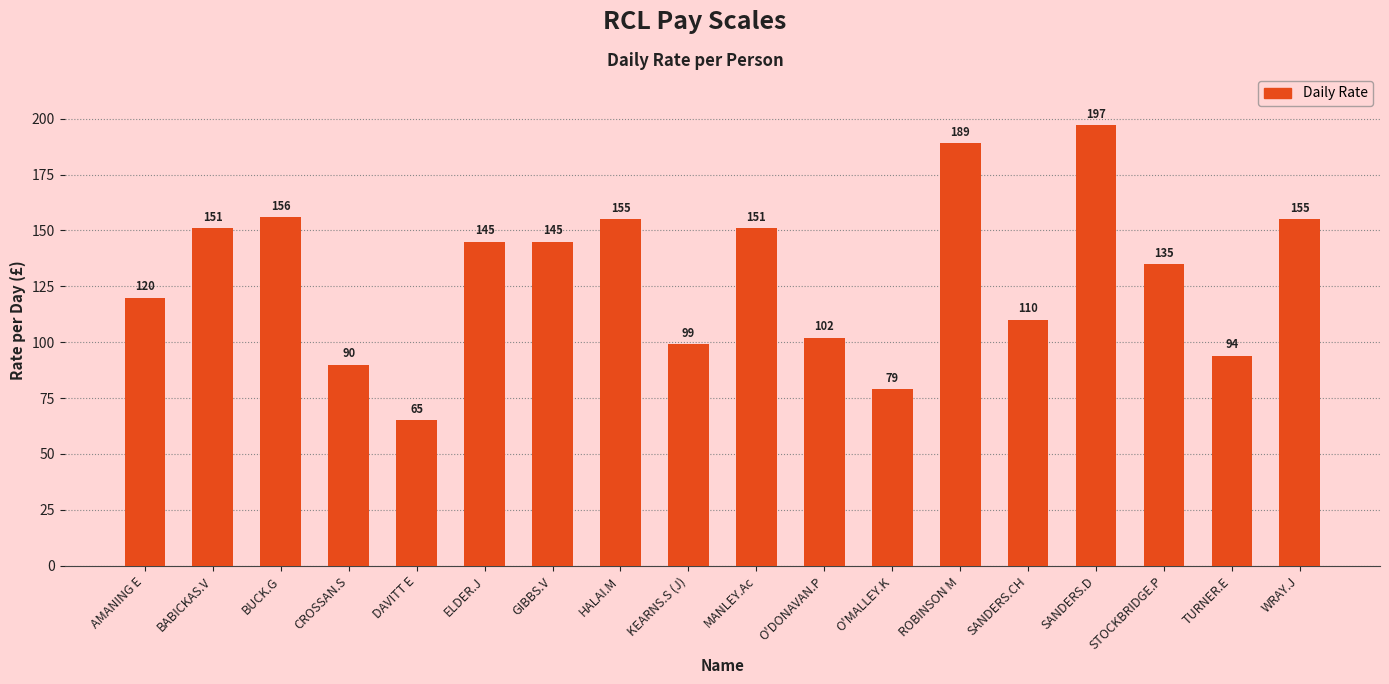

What is the sum of all values?

2338